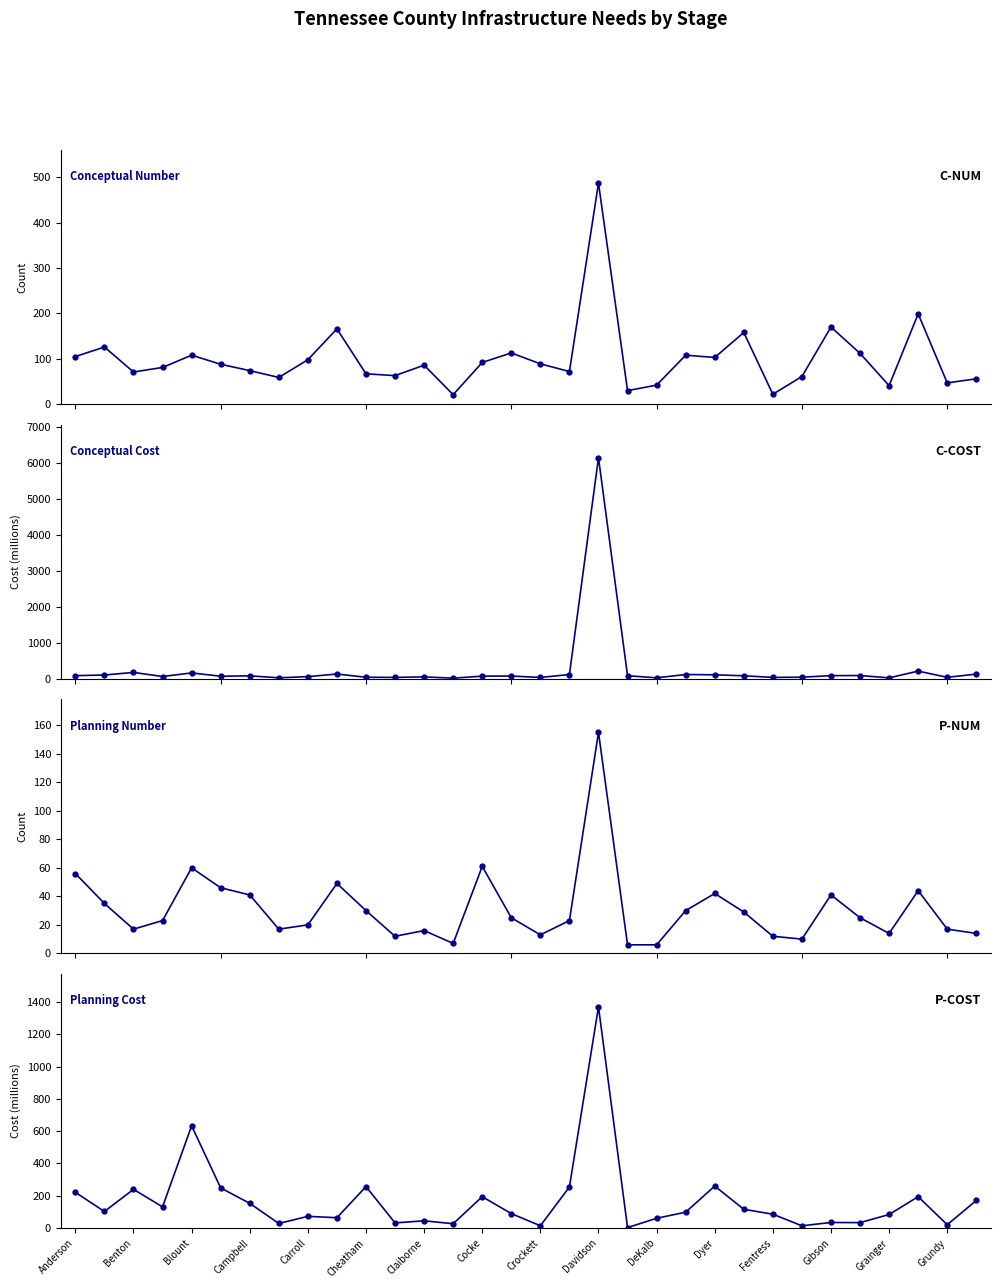

What is the value of the Conceptual Number point at the 27th from the left?

170.0